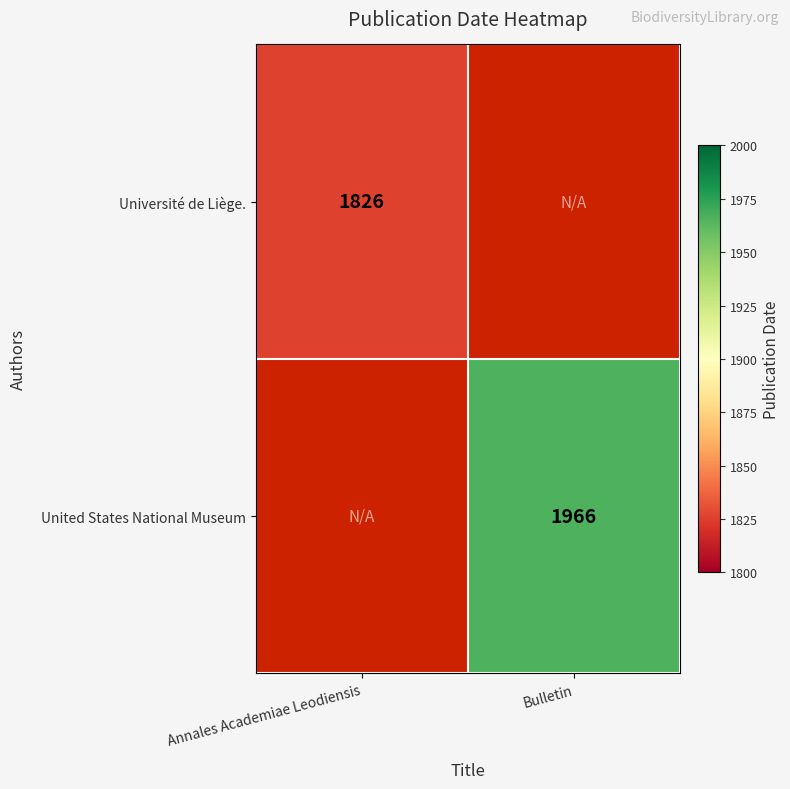

The value of United States National Museum at Bulletin is 1966. True or false?

True